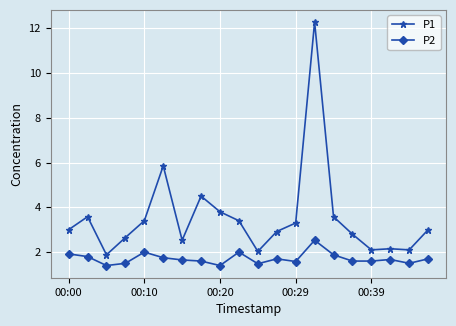

At how many categories does at least one series exceed 4?

3